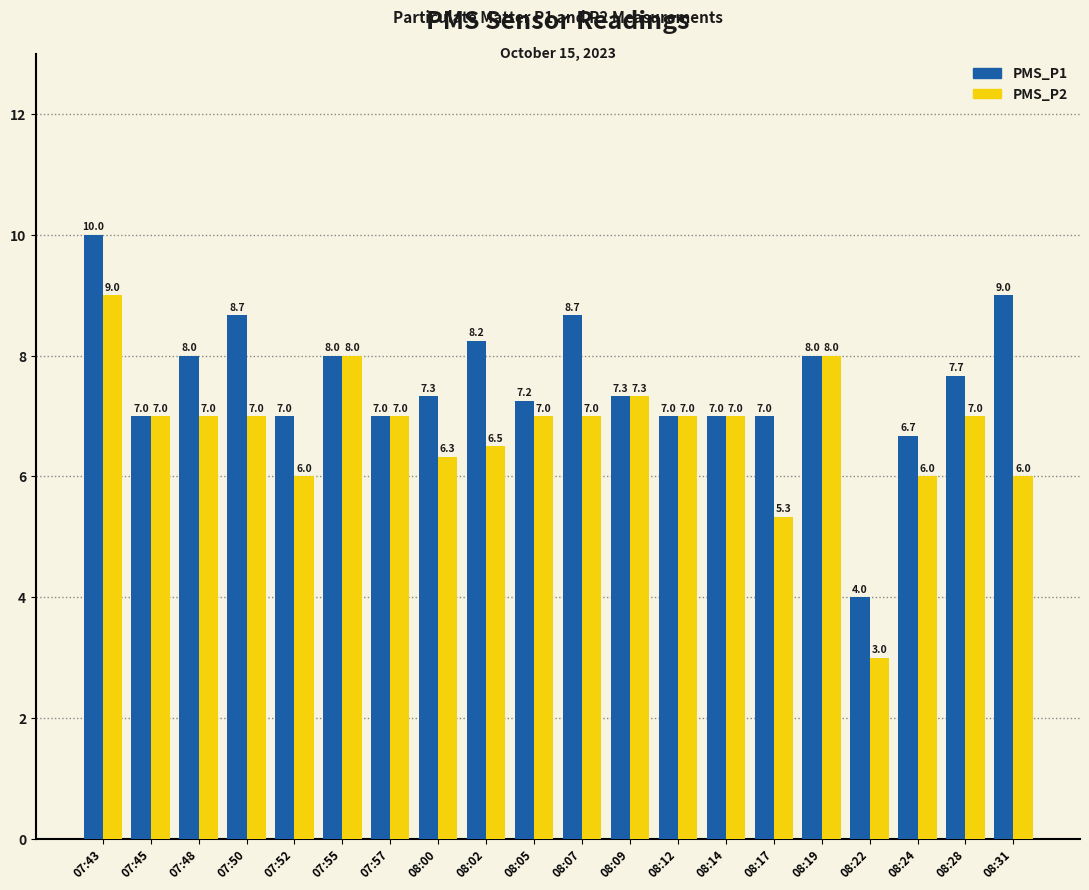

What is the difference between the PMS_P1 values at 08:17 and 08:28?

0.7